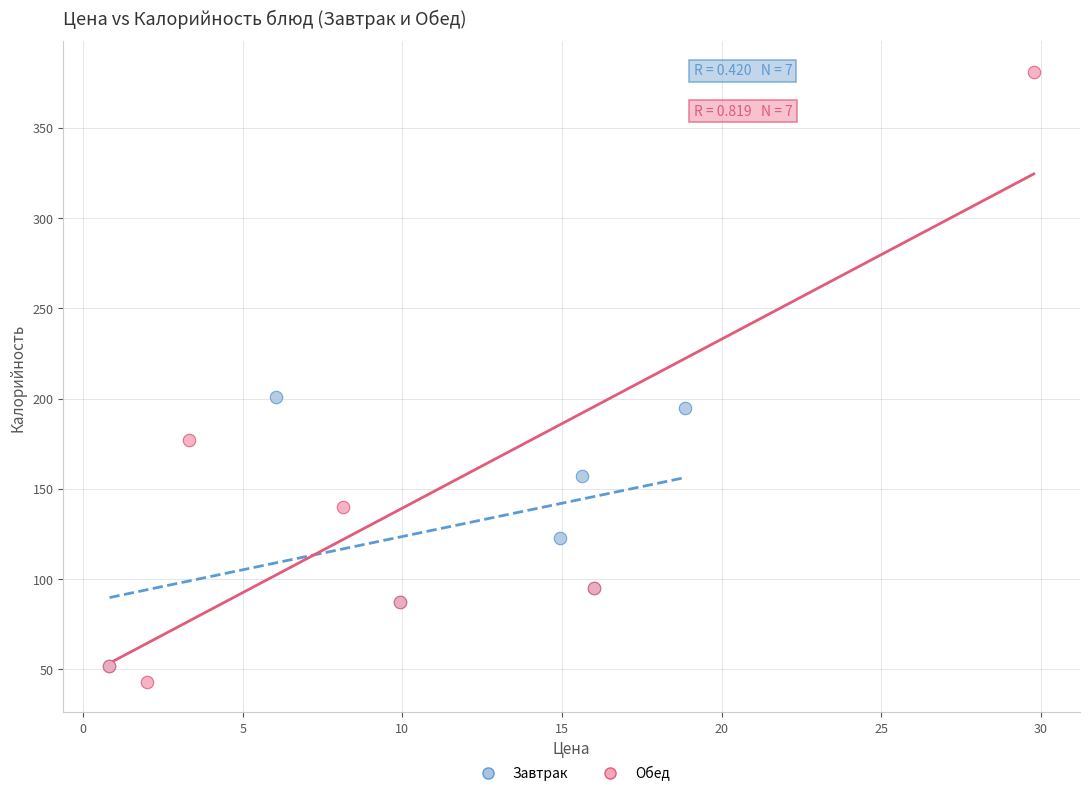

Which series reaches the minimum Y coordinate?

Обед